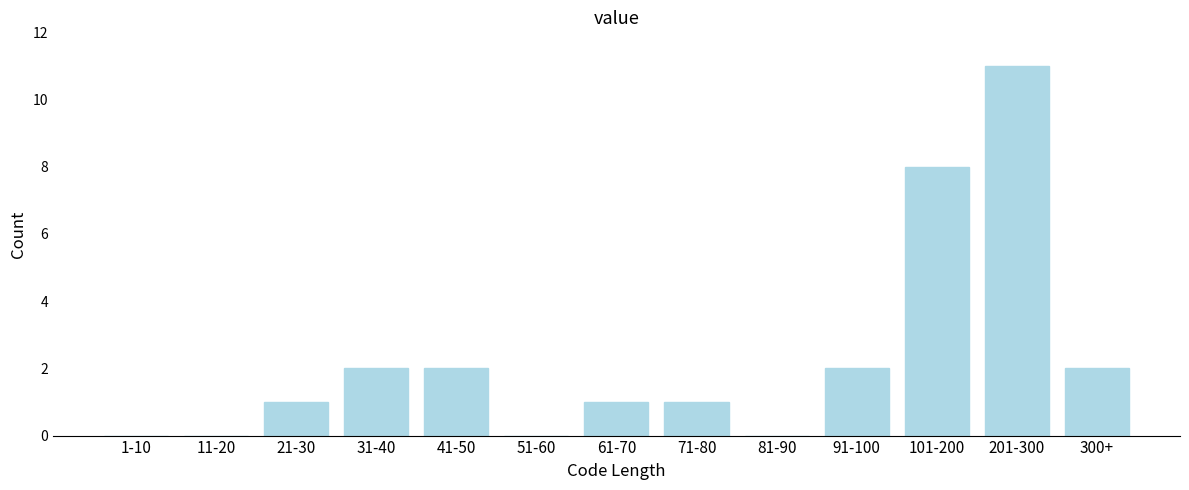

Which has a higher value, 91-100 or 101-200?

101-200